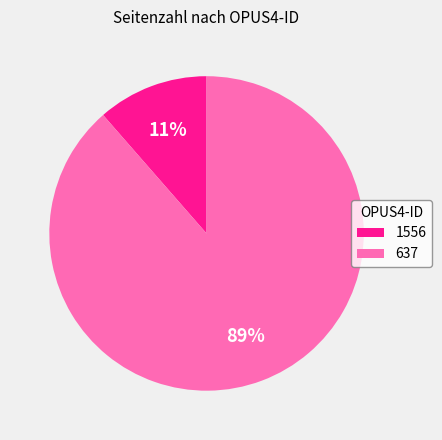

To the nearest percent, what is the average slice percentage?

50%